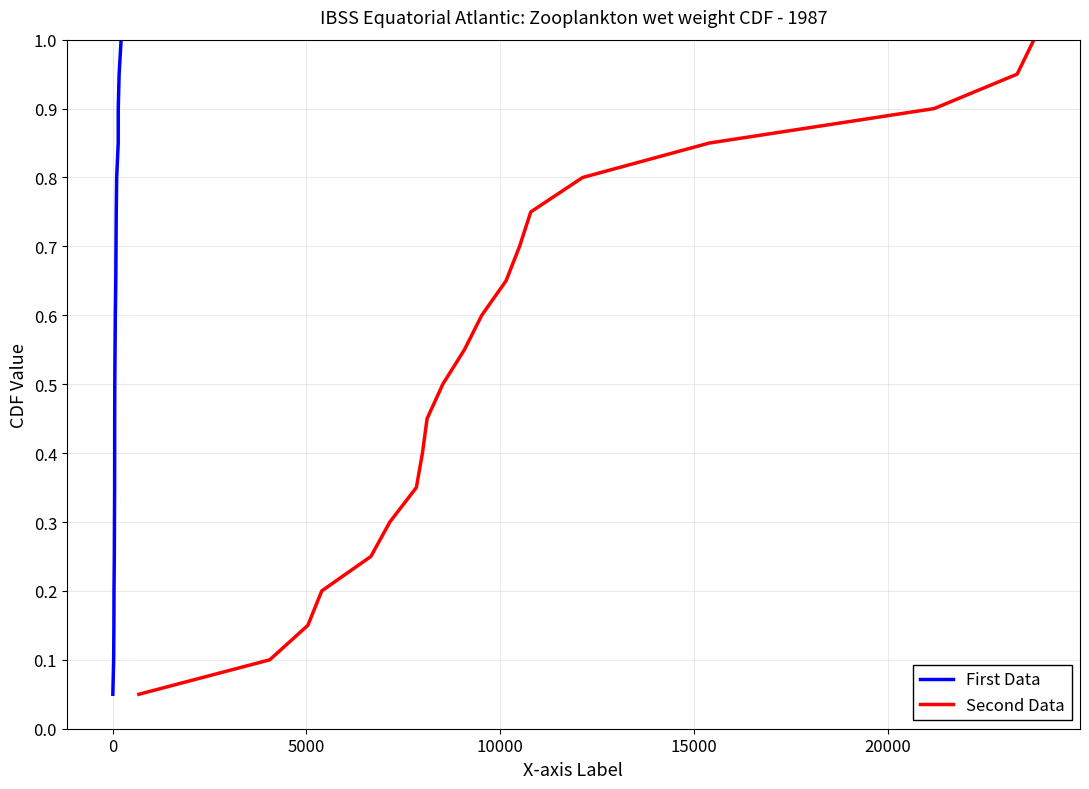

What is the highest value of the First Data series?

1.0